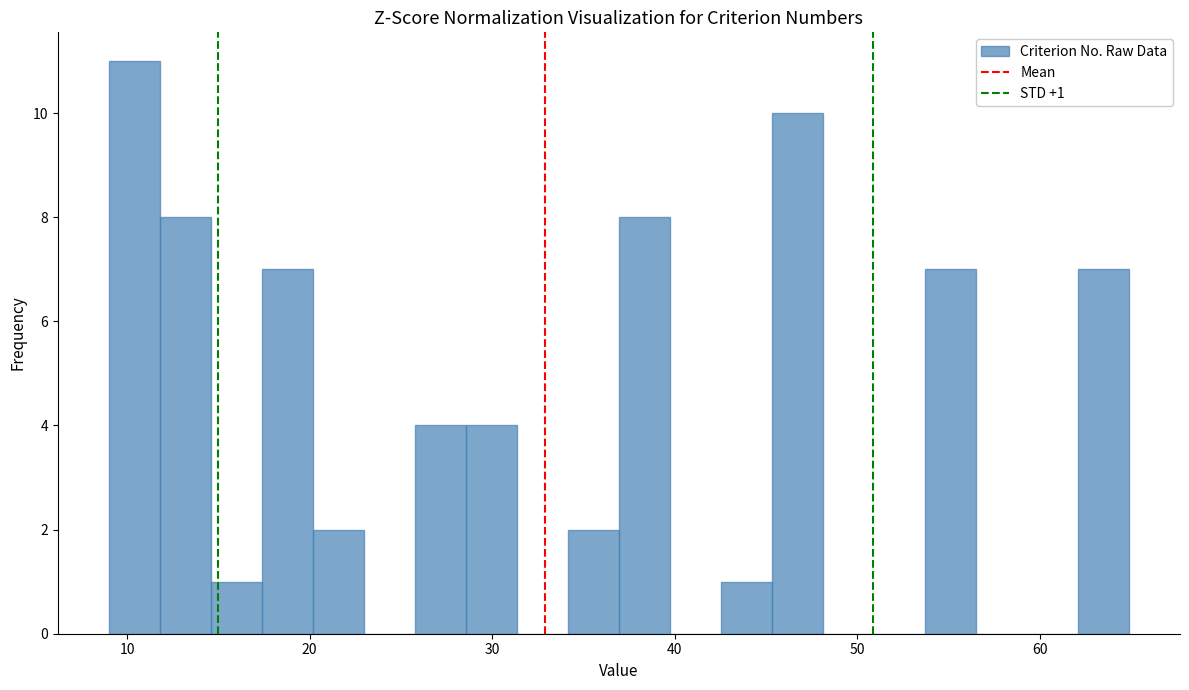

Around what value on the x-axis is the tallest bar? Give the approximate position of its centre, as read against the axis.

10